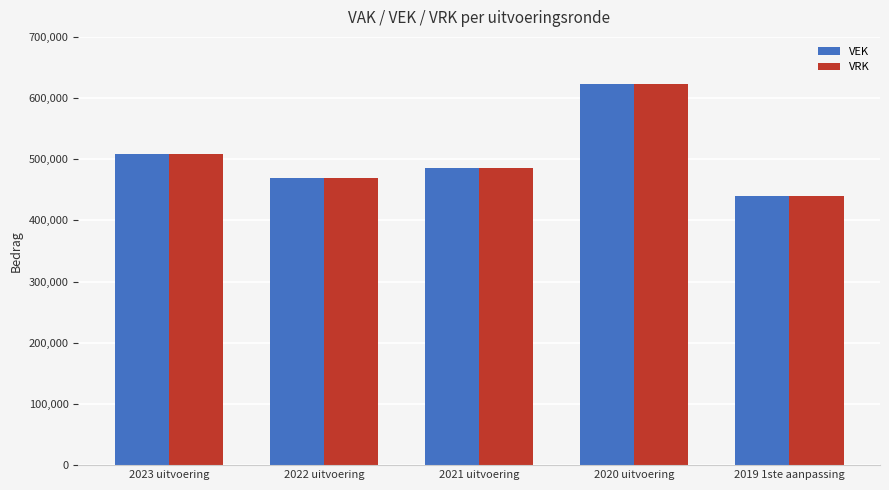

What are all the series names shown in the legend?

VEK, VRK